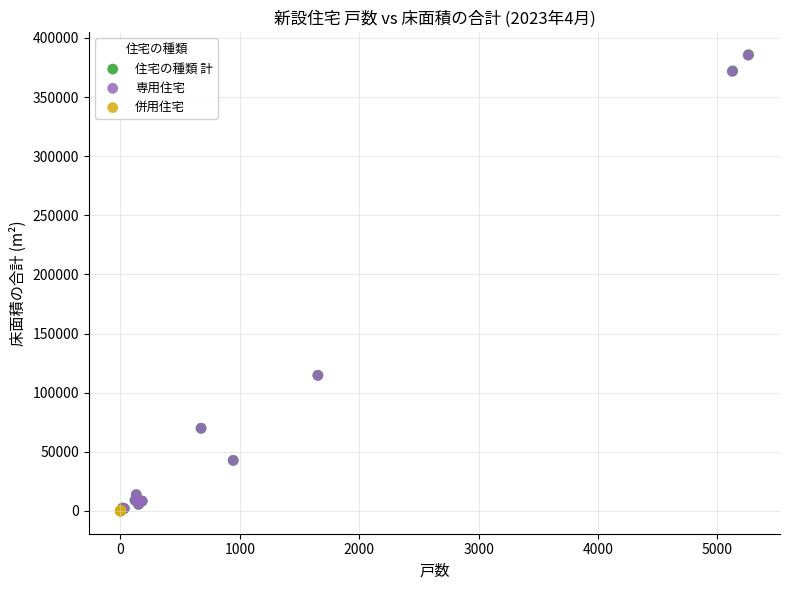

Which series has the widest spread of Y values?

住宅の種類 計